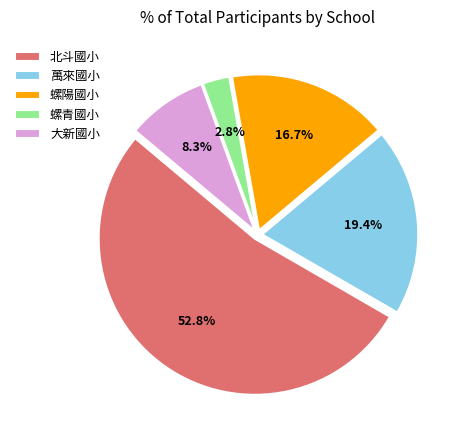

Count the number of slices in the pie.

5